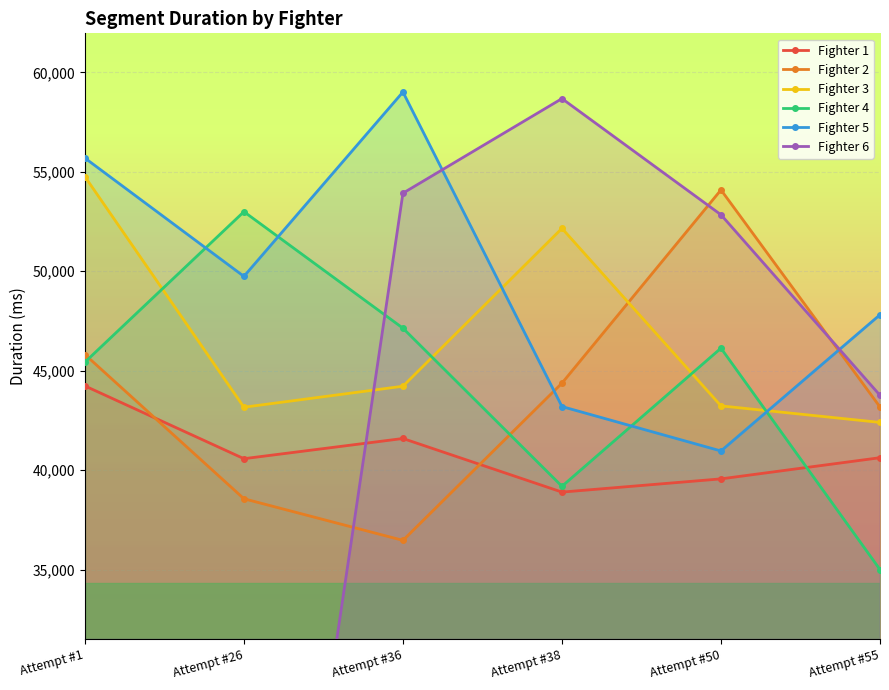

List the labels in order of Fighter 4 value, smallest first.

Attempt #55, Attempt #38, Attempt #1, Attempt #50, Attempt #36, Attempt #26